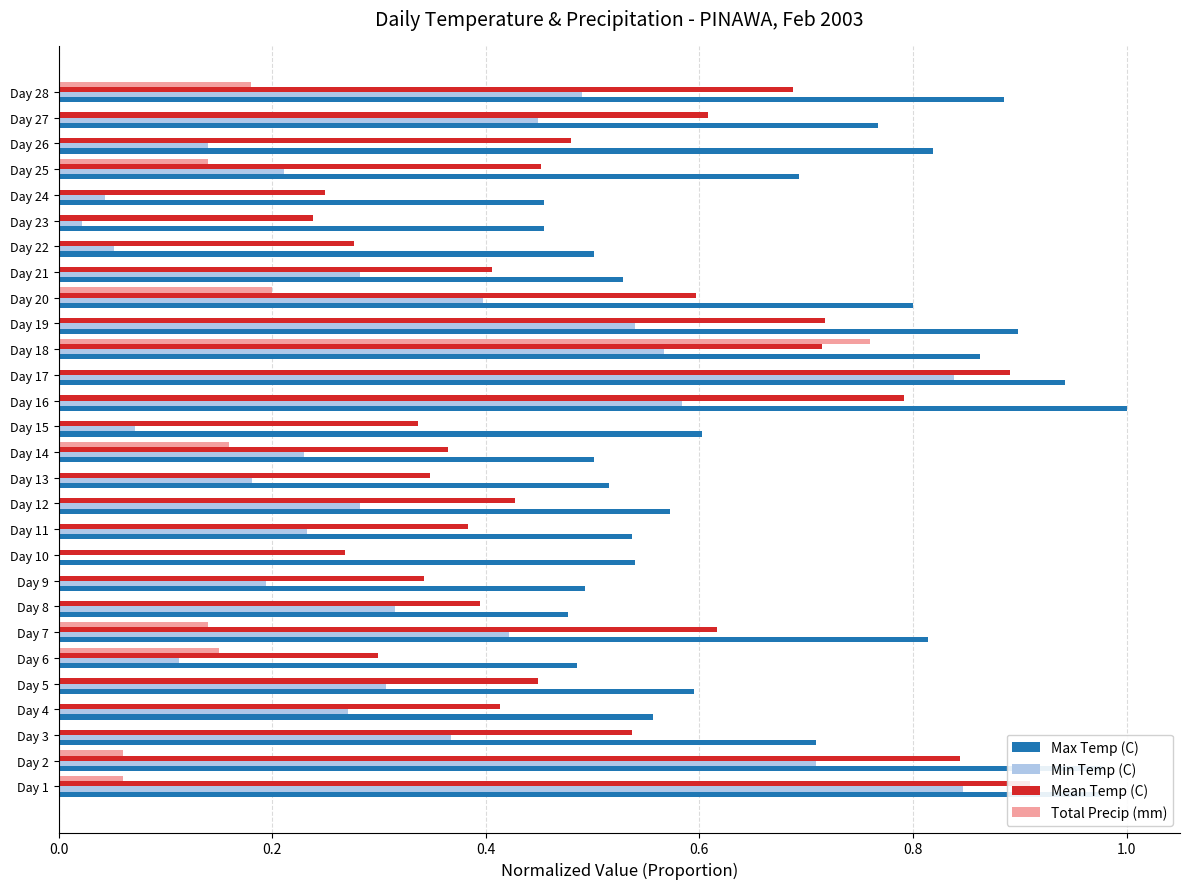

Rank the series at Day 11 from highest to lowest value.

Max Temp (C), Mean Temp (C), Min Temp (C), Total Precip (mm)